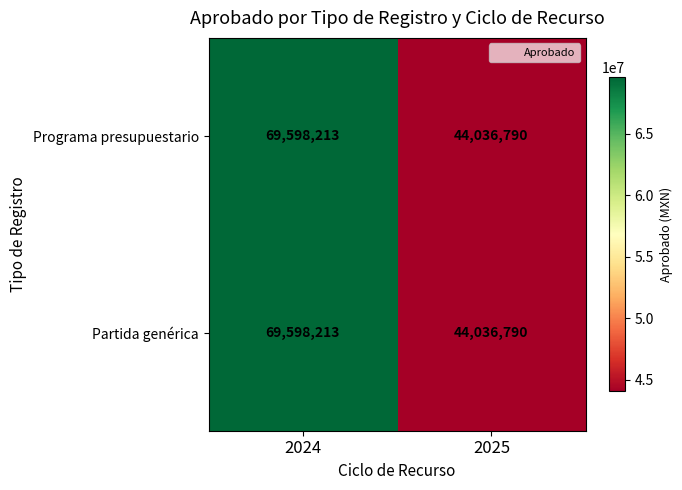

At which category is the sum across all series the highest?

2024